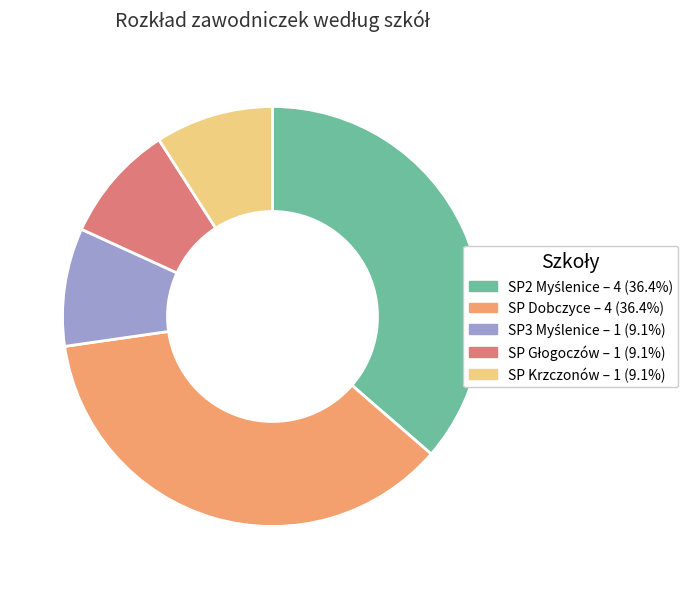

Is there a majority slice in this chart?

No